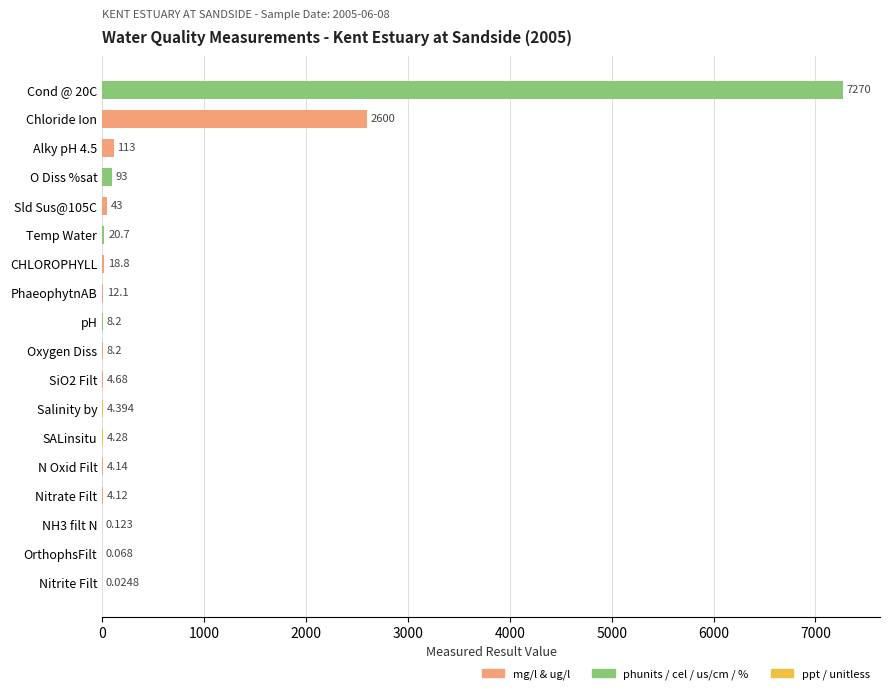

At which label is the value closest to 3635?

Chloride Ion